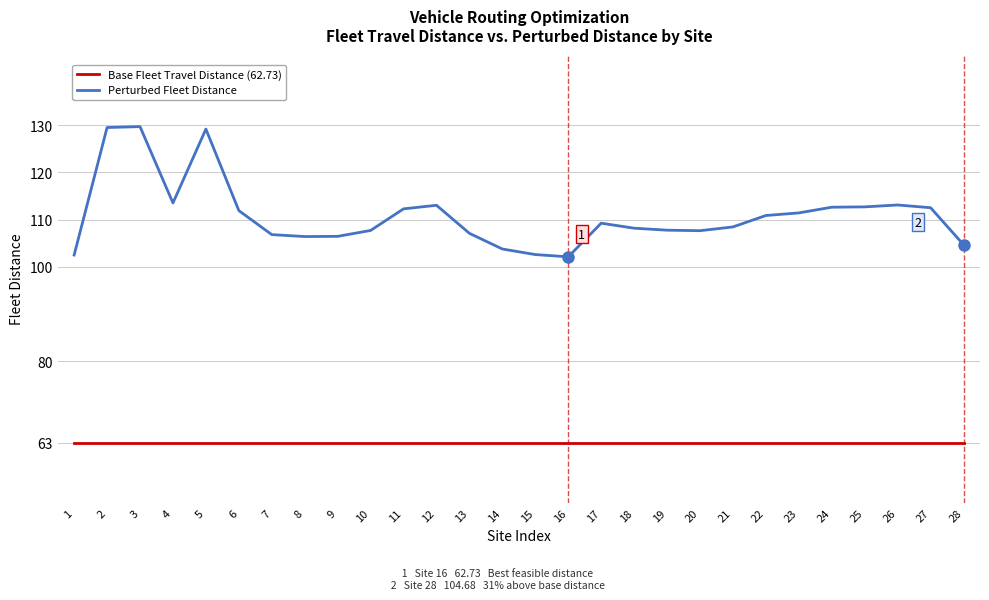

The value of Perturbed Fleet Distance at 14 is 103.8. True or false?

True